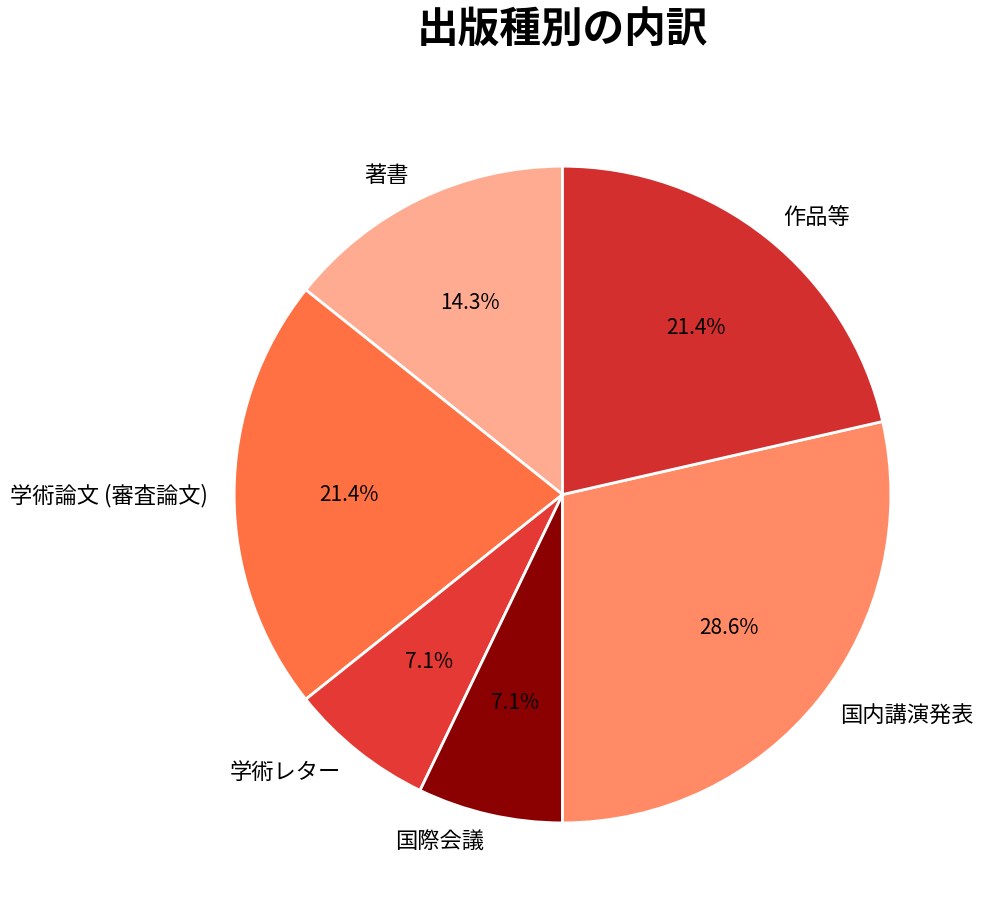

Which slice is the largest?

国内講演発表